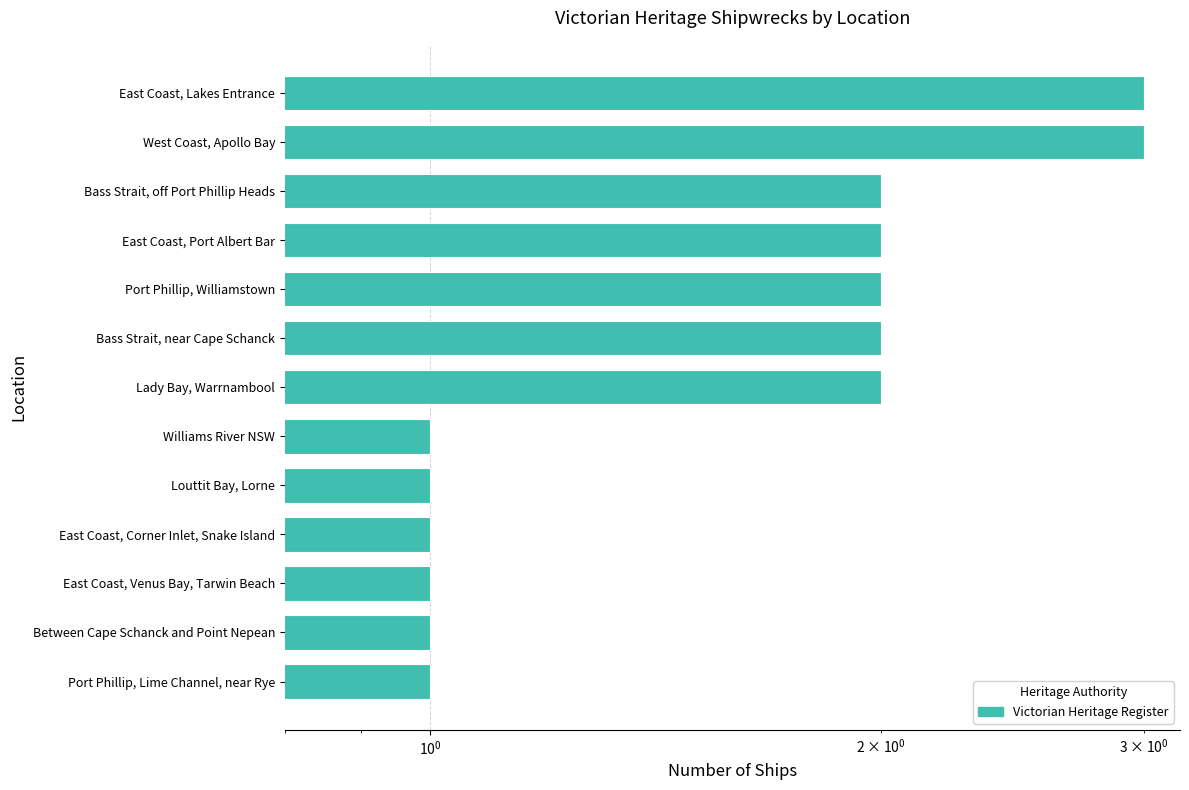

Reading left to right, list all the values displayed in this chart.

1	1	1	1	1	1	2	2	2	2	2	3	3